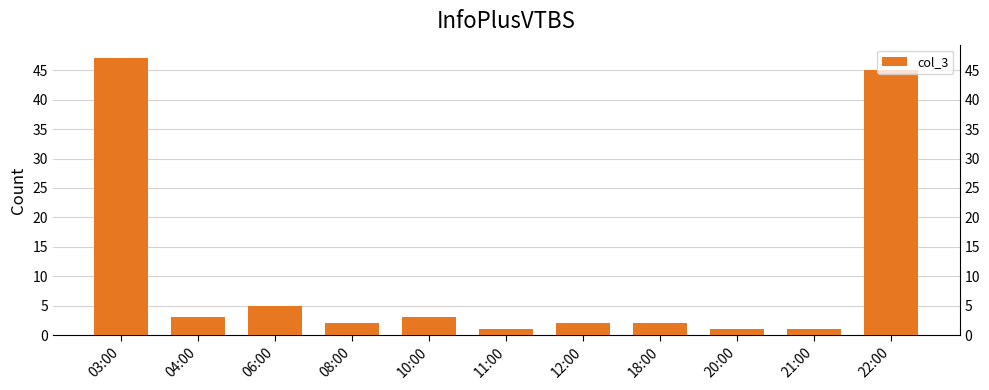

What is the change in value from 03:00 to 12:00?

-45